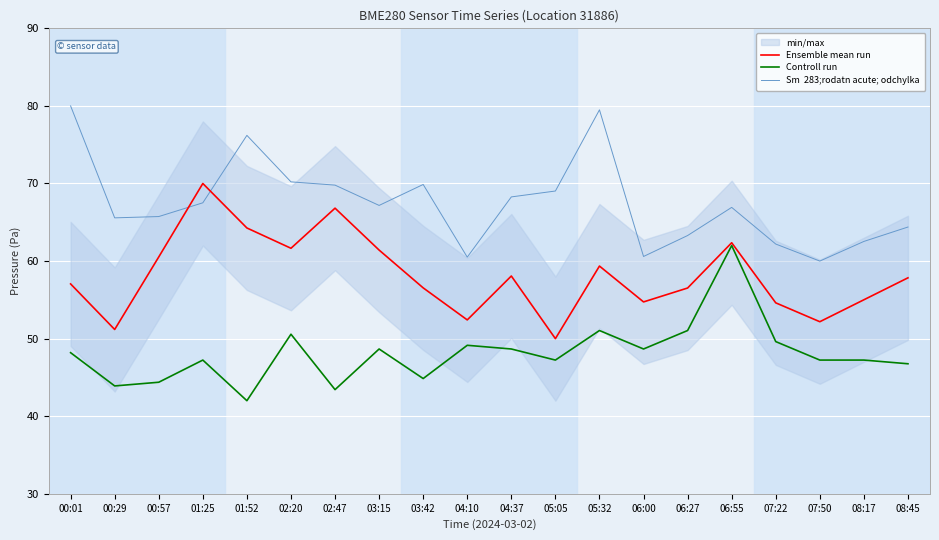

At which category does Sm  283;rodatn acute; odchylka reach its first local peak?

01:52